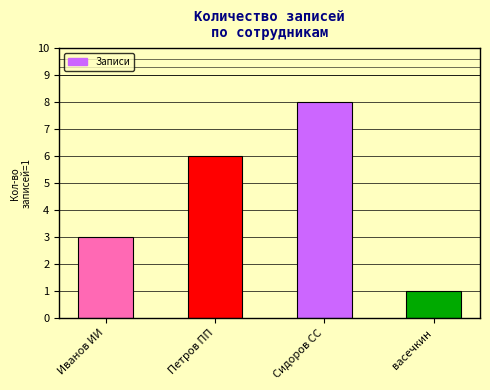

Count the values in the range 3 to 8.

3